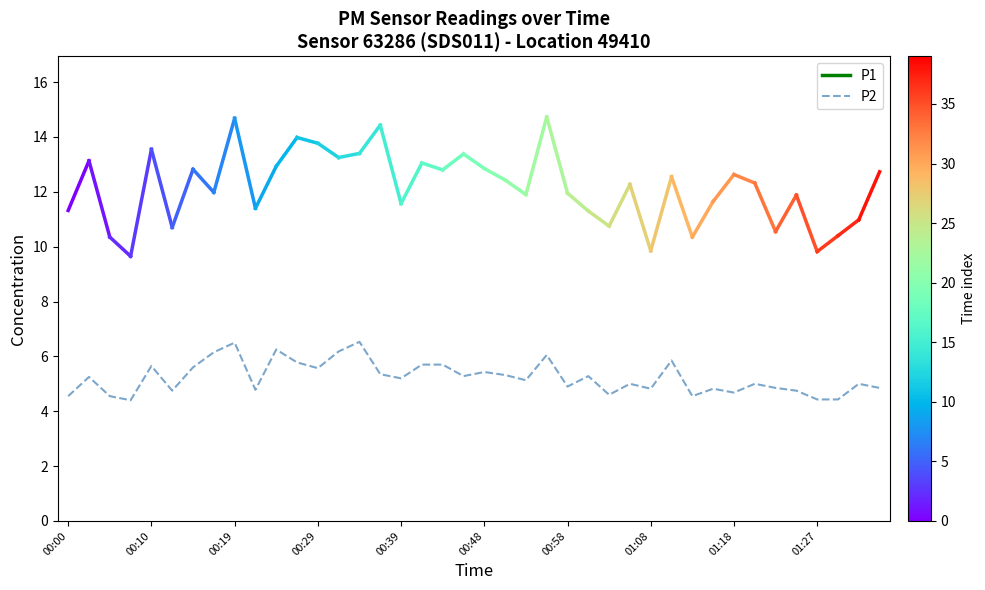

What is the difference between the maximum and minimum values?

2.1